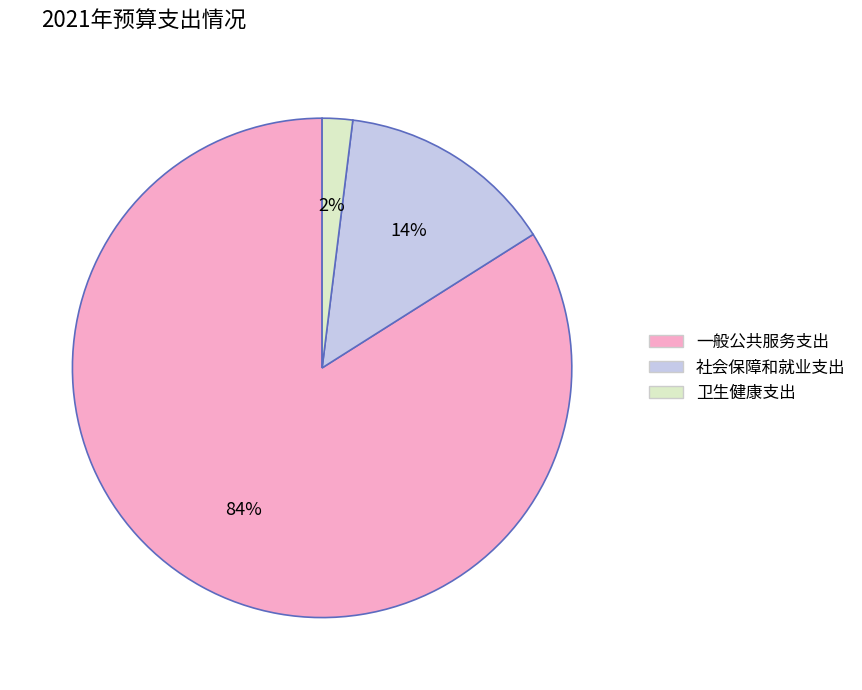

Between 社会保障和就业支出 and 一般公共服务支出, which is larger?

一般公共服务支出